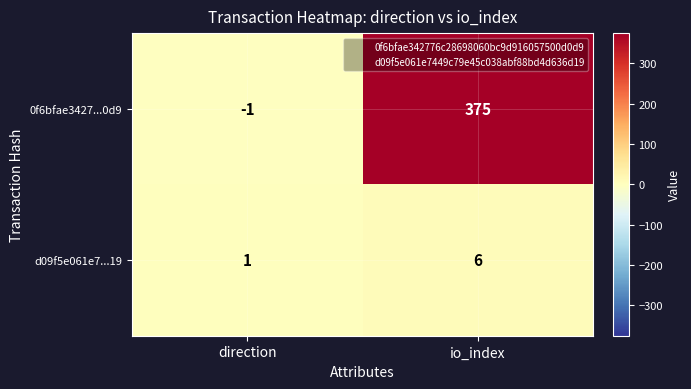

Which label corresponds to the smallest value in the chart?

direction